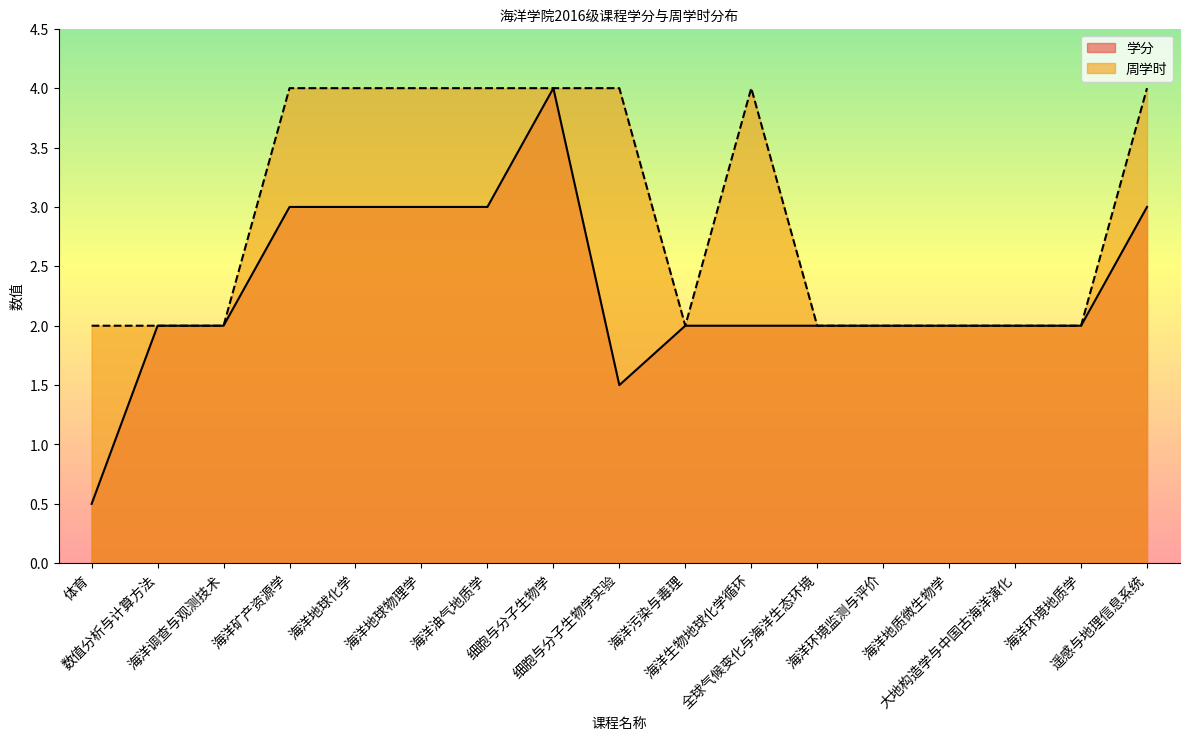

Rank the series by their average value, from lowest to highest.

学分, 周学时